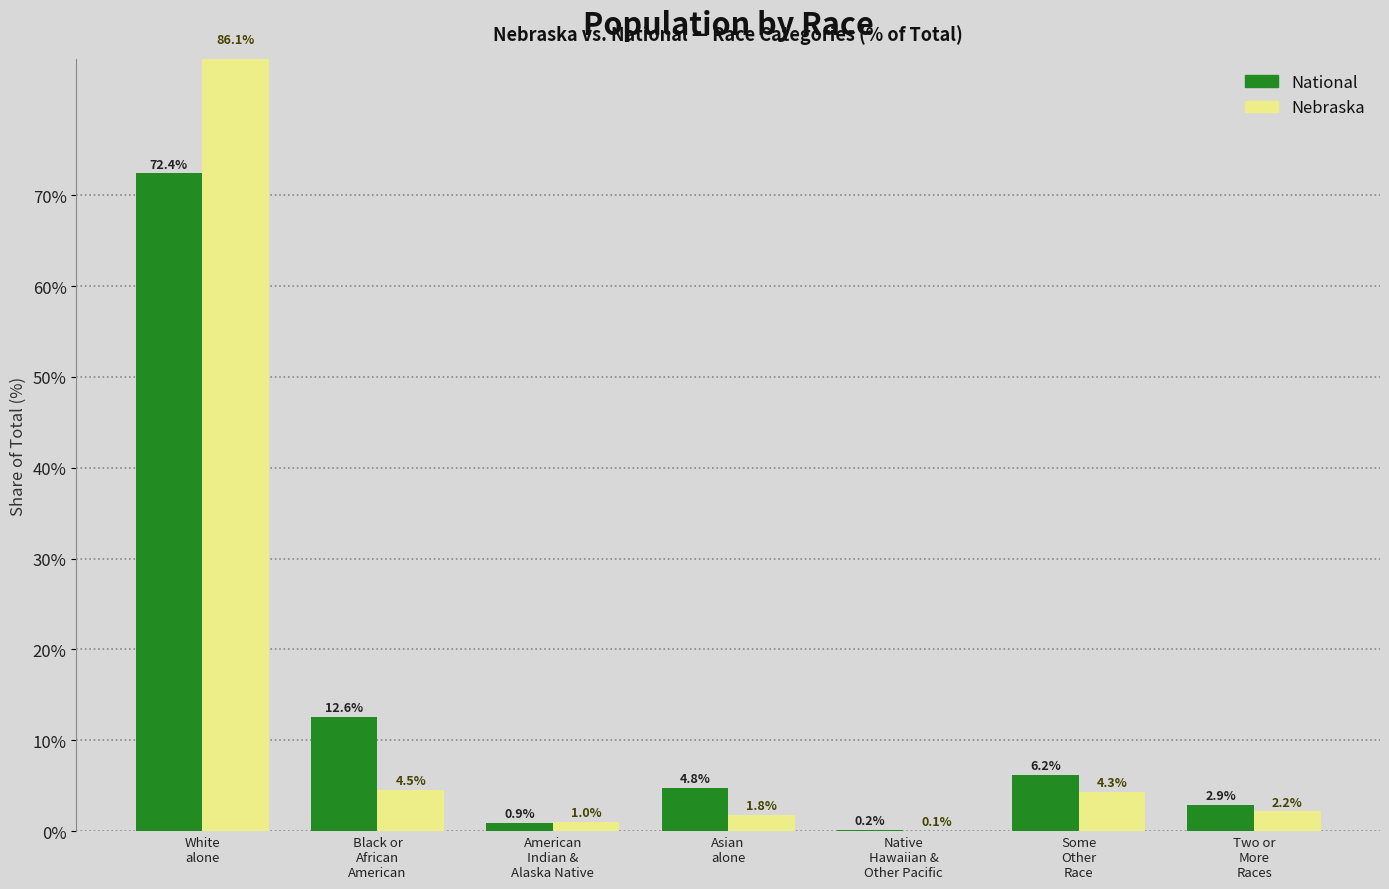

Reading left to right, list all the values displayed in this chart.

National: White
alone=72.4	Black or
African
American=12.6	American
Indian &
Alaska Native=0.9	Asian
alone=4.8	Native
Hawaiian &
Other Pacific=0.2	Some
Other
Race=6.2	Two or
More
Races=2.9
Nebraska: White
alone=86.1	Black or
African
American=4.5	American
Indian &
Alaska Native=1.0	Asian
alone=1.8	Native
Hawaiian &
Other Pacific=0.1	Some
Other
Race=4.3	Two or
More
Races=2.2